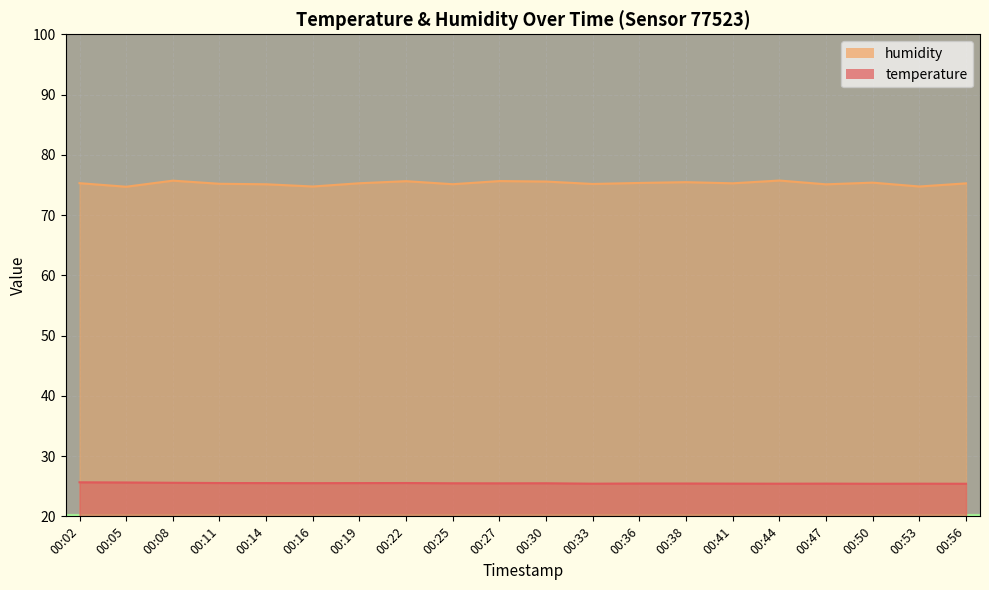

True or false: humidity and temperature cross at least once.

False